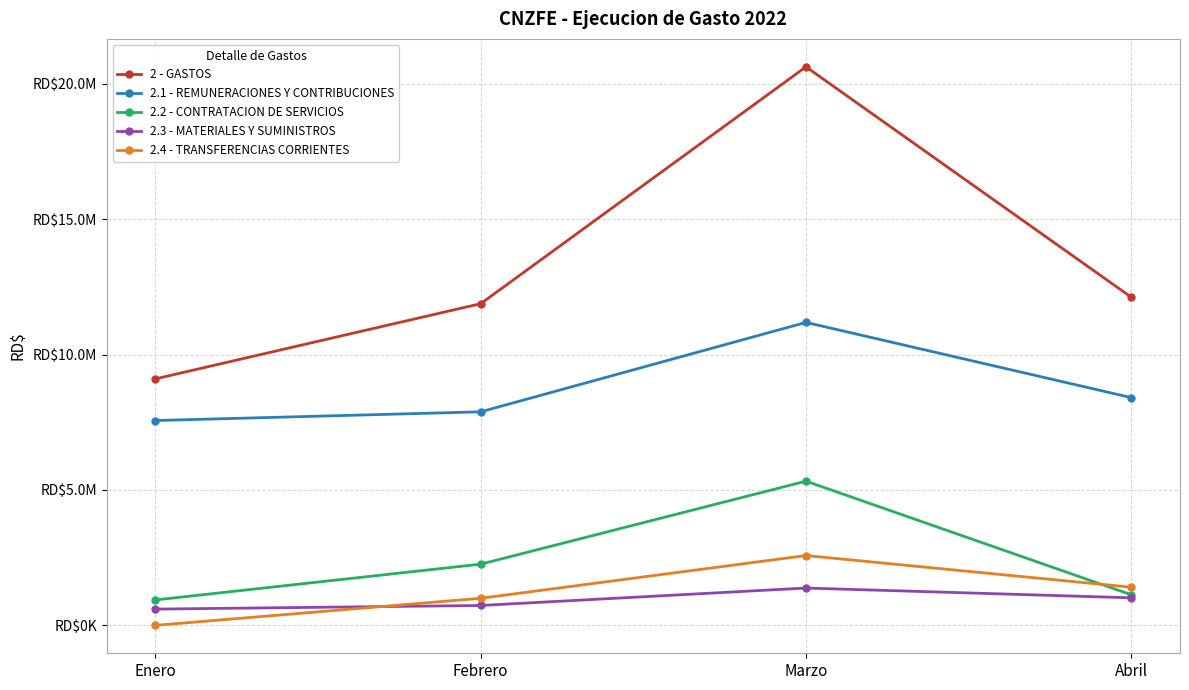

At which category does 2.2 - CONTRATACION DE SERVICIOS reach its first local peak?

Marzo